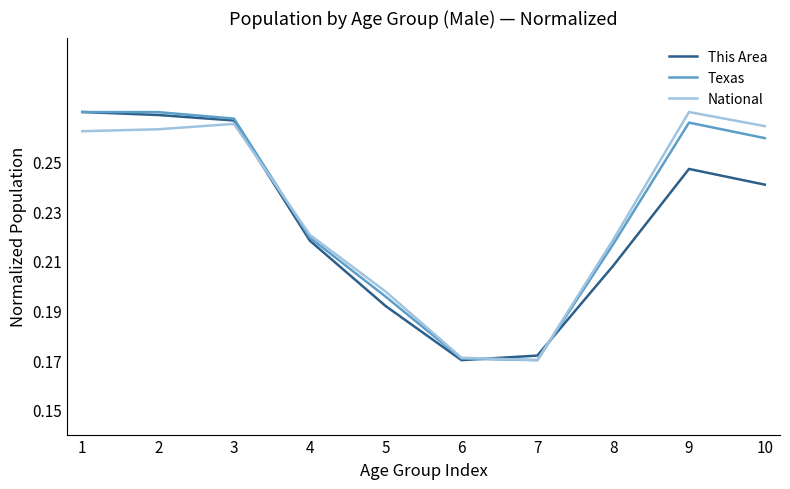

Which category has the highest value in the National series?

9